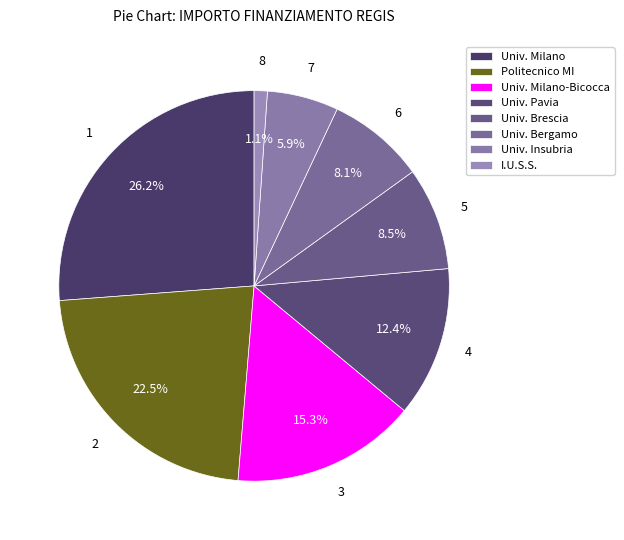

Which slice is the largest?

Univ. Milano